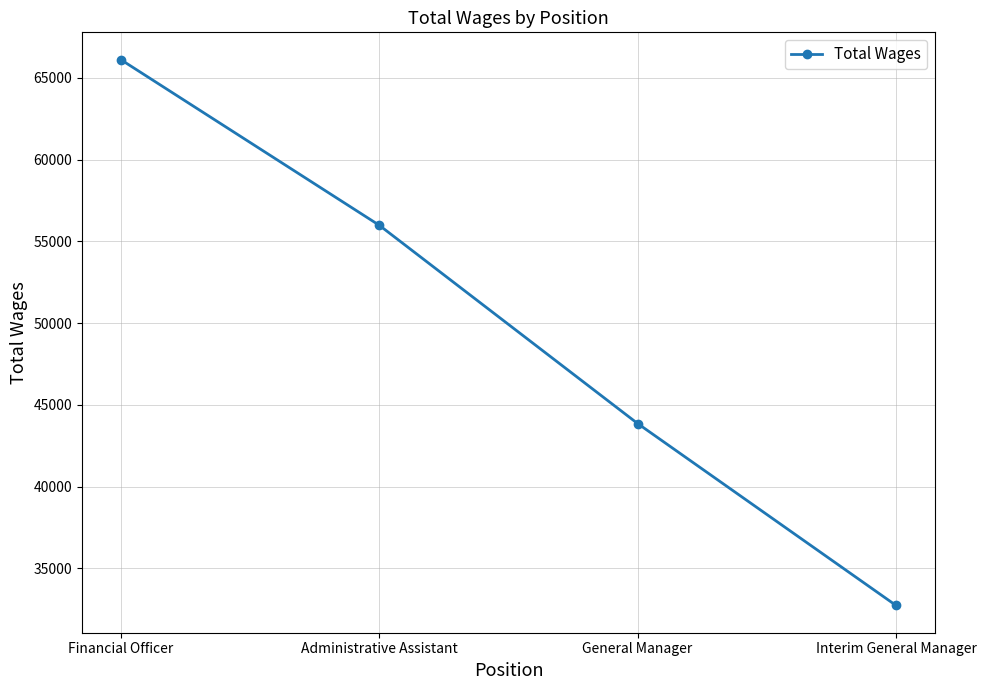

The value at General Manager is 29040. True or false?

False